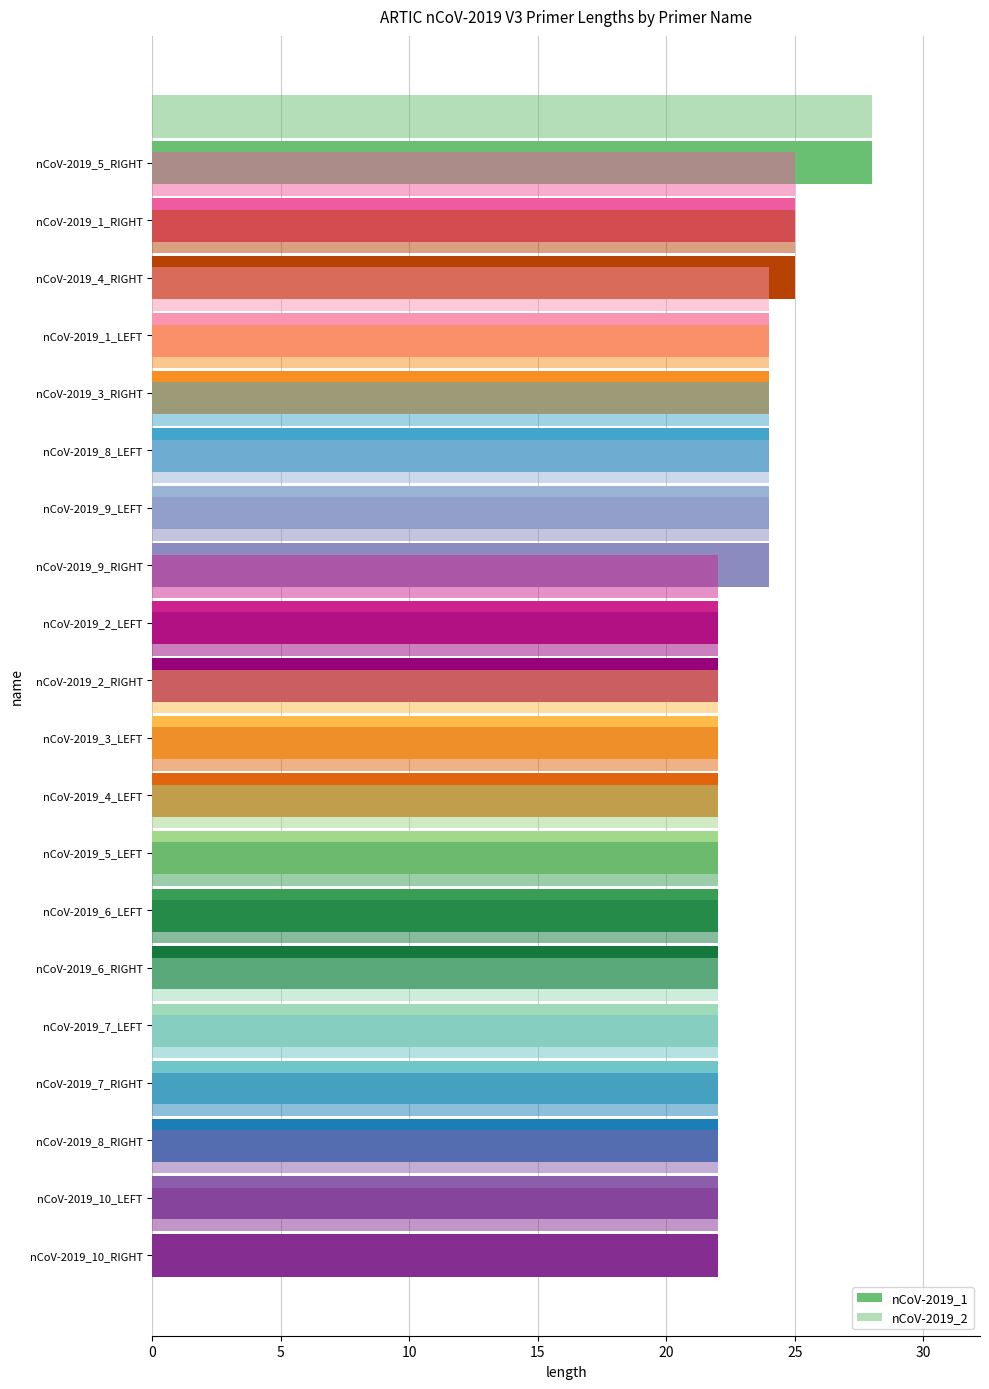

What is the sum of the nCoV-2019_1 values at nCoV-2019_5_RIGHT and nCoV-2019_4_RIGHT?

53